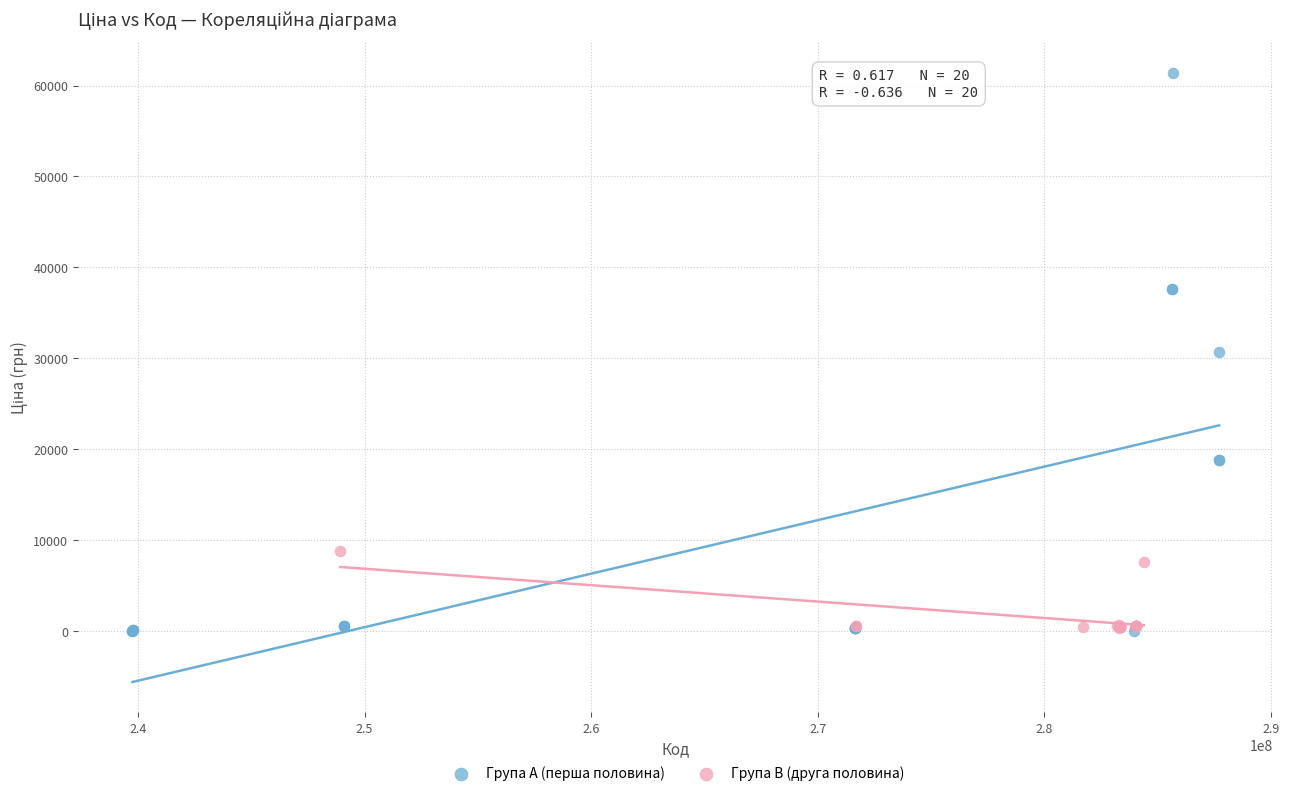

Which series has the widest spread of Y values?

Група A (перша половина)